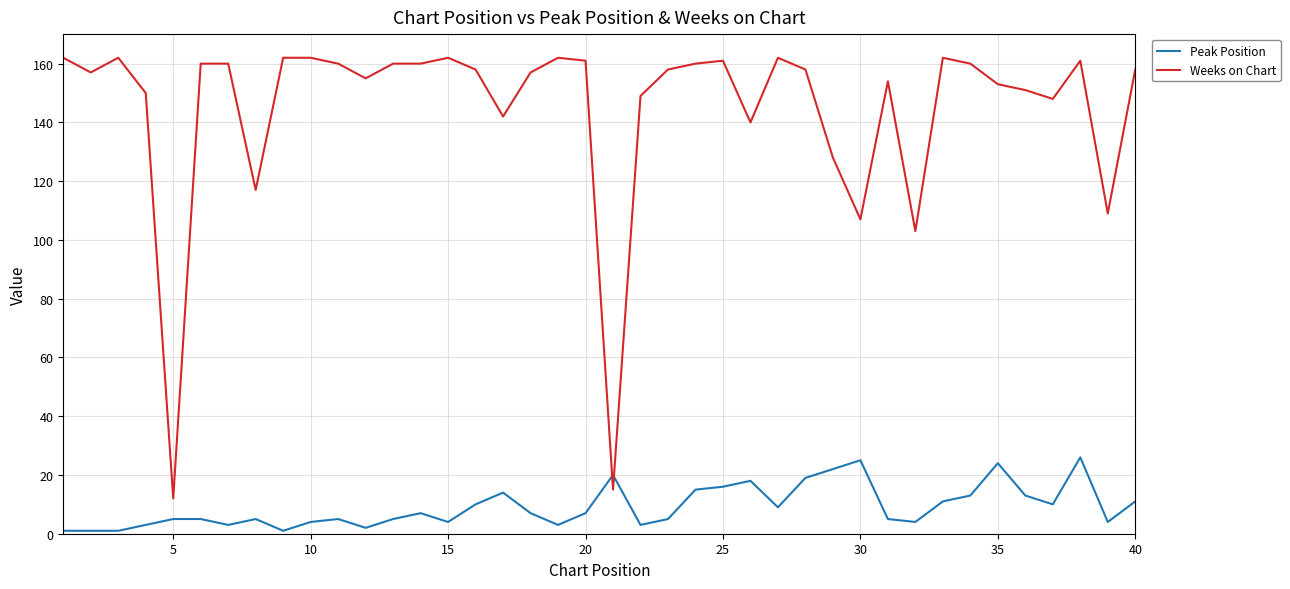

Which series has the widest spread of values?

Weeks on Chart